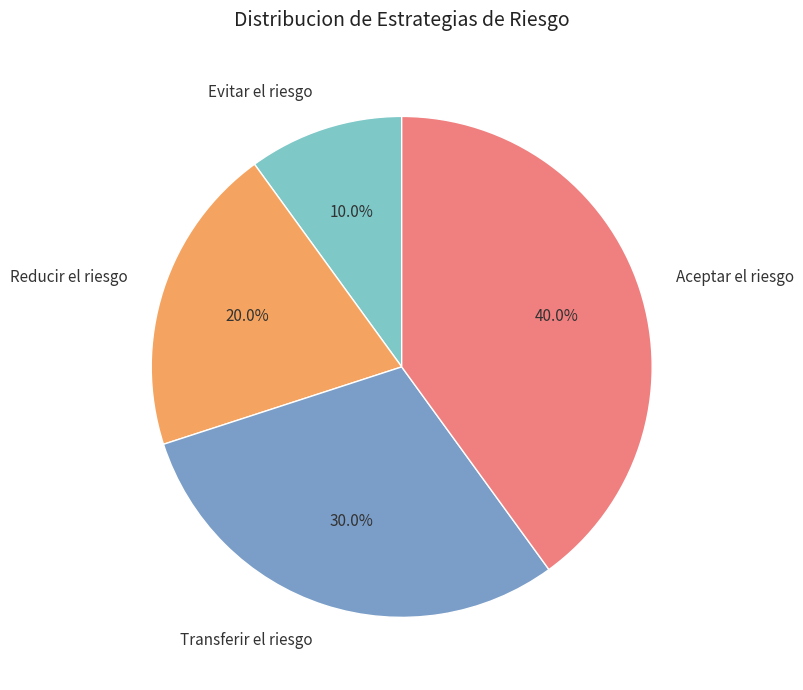

To the nearest percent, what is the average slice percentage?

25%